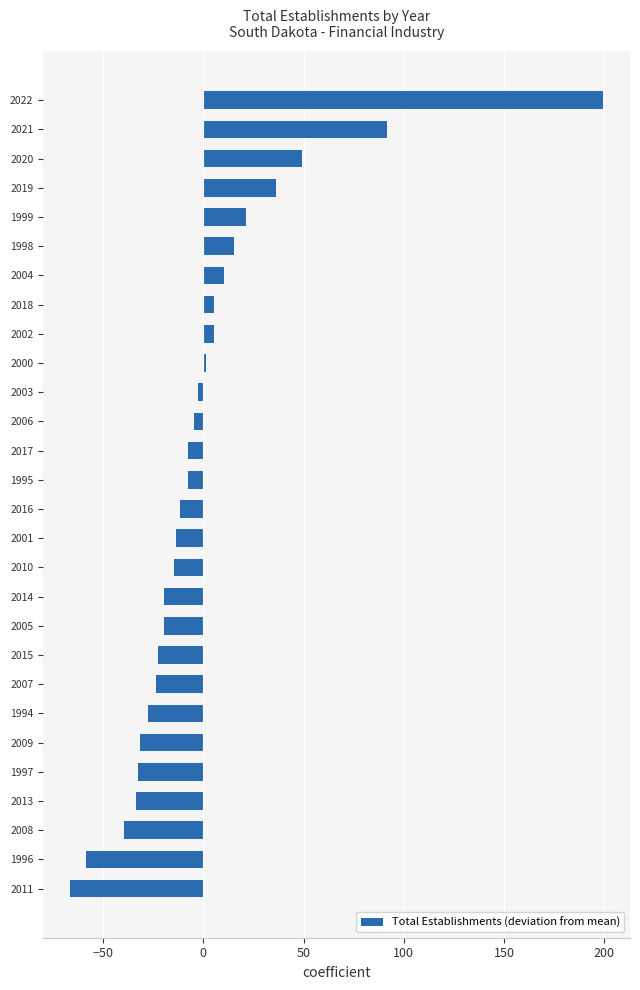

What is the smallest value displayed?

-66.5